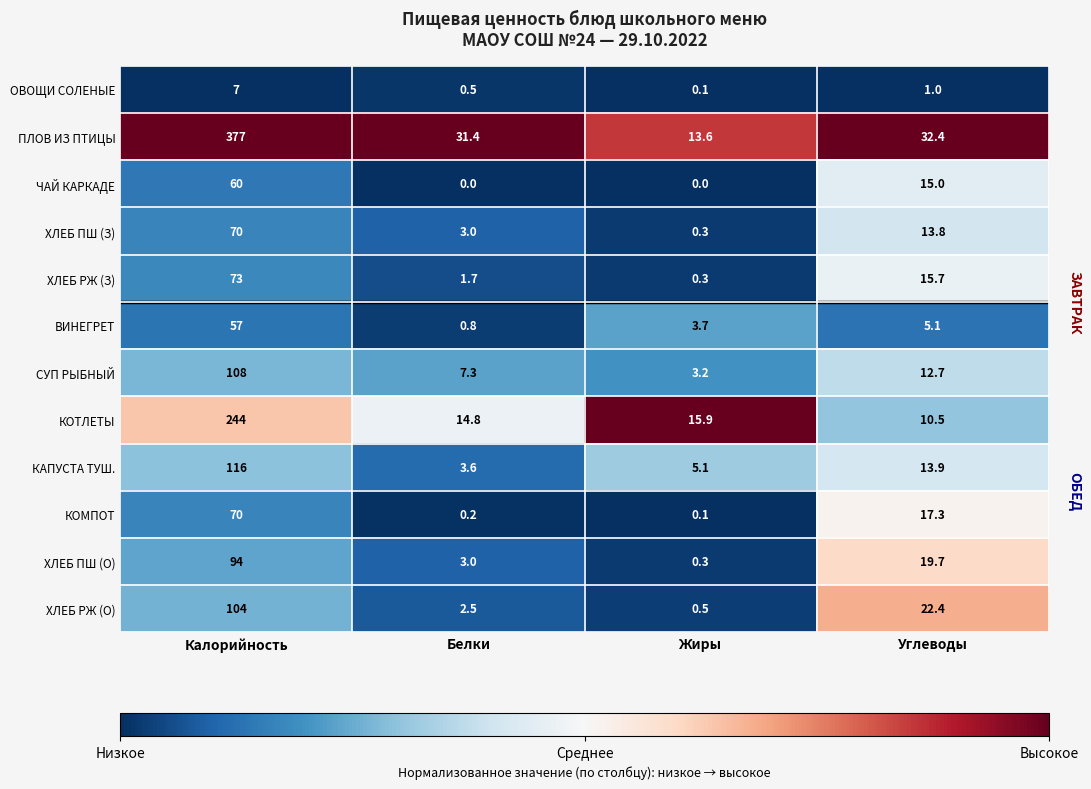

The КОМПОТ series shows 0.2 at Белки. True or false?

True